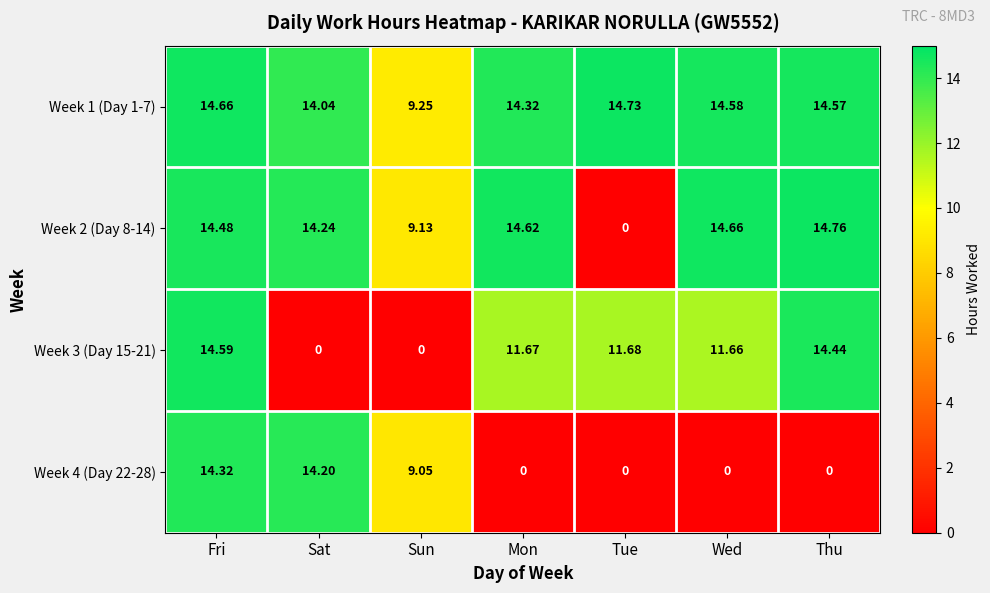

At which label does Week 2 (Day 8-14) first exceed 14?

Fri